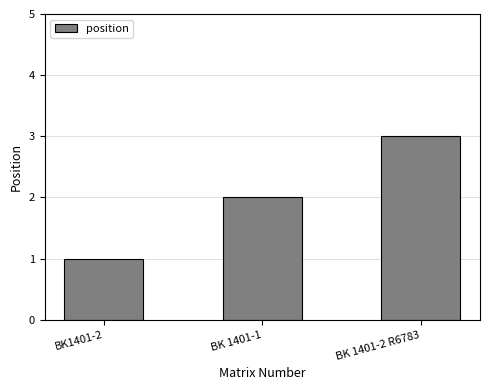

Reading right to left, list all the values displayed in this chart.

BK 1401-2 R6783=3	BK 1401-1=2	BK1401-2=1